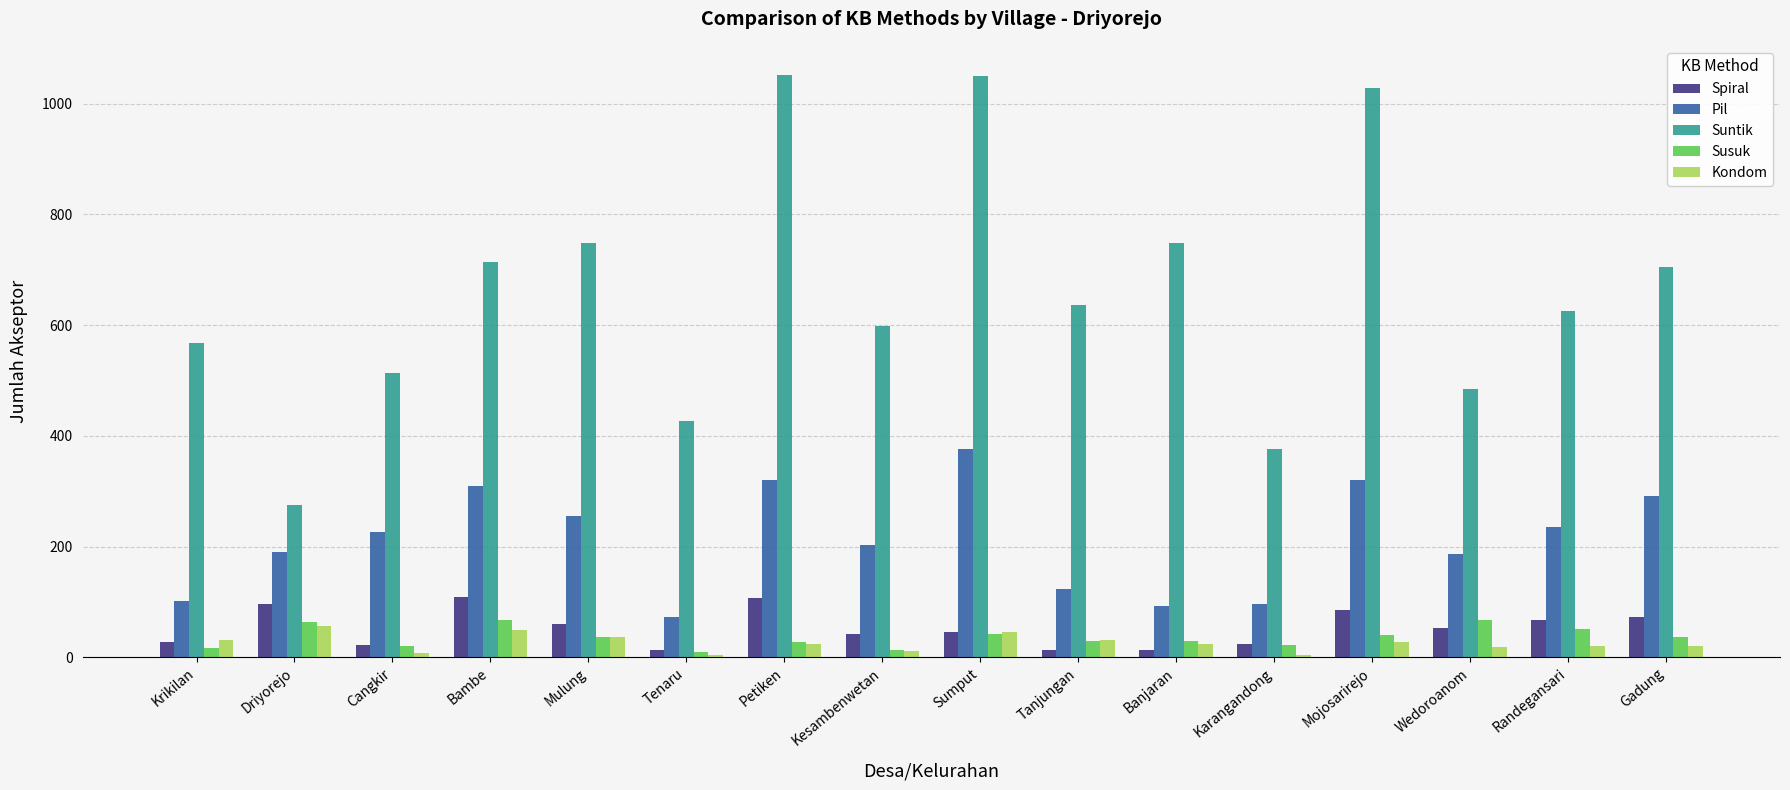

How many bars are there in each group?

5